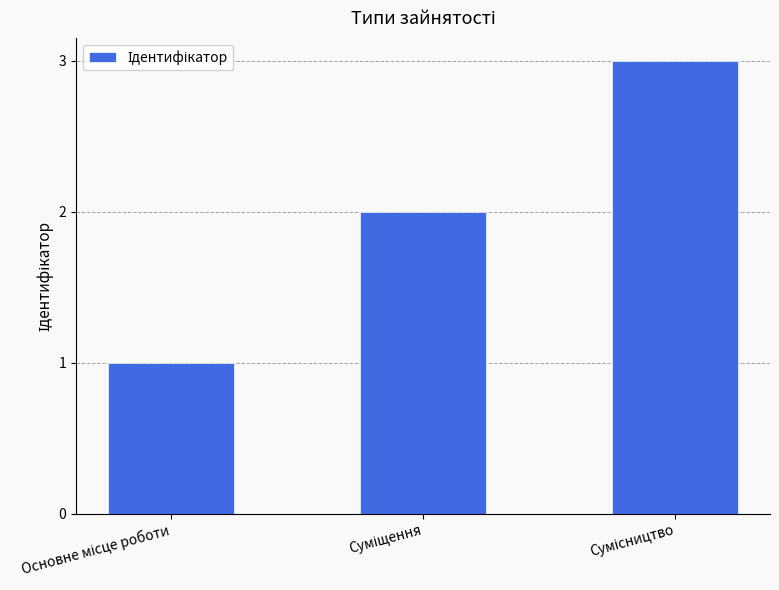

What is the maximum value shown in the chart?

3